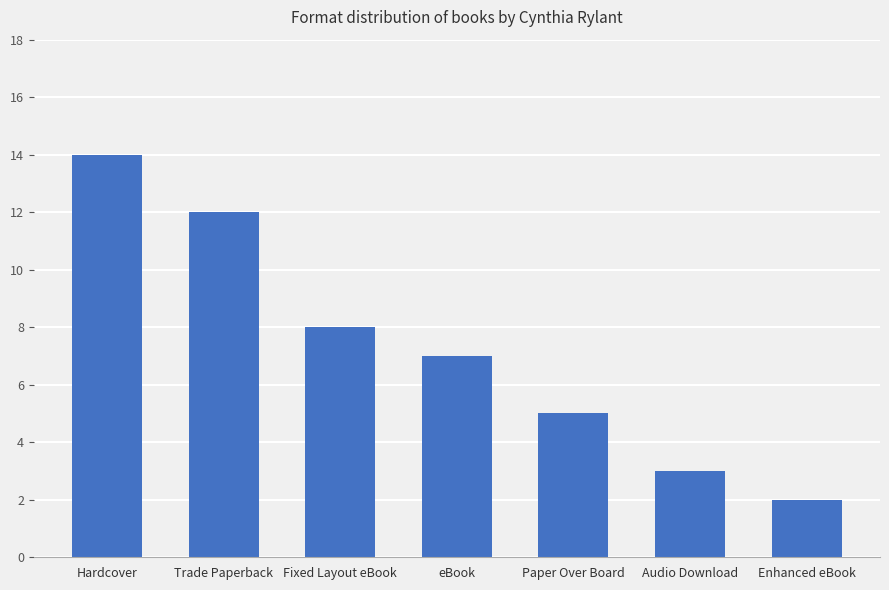

True or false: the data shows 1 at Enhanced eBook.

False